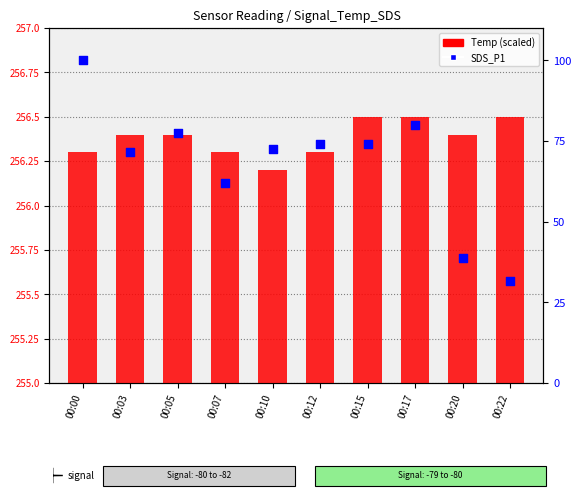

At which category is the sum across all series the highest?

00:17